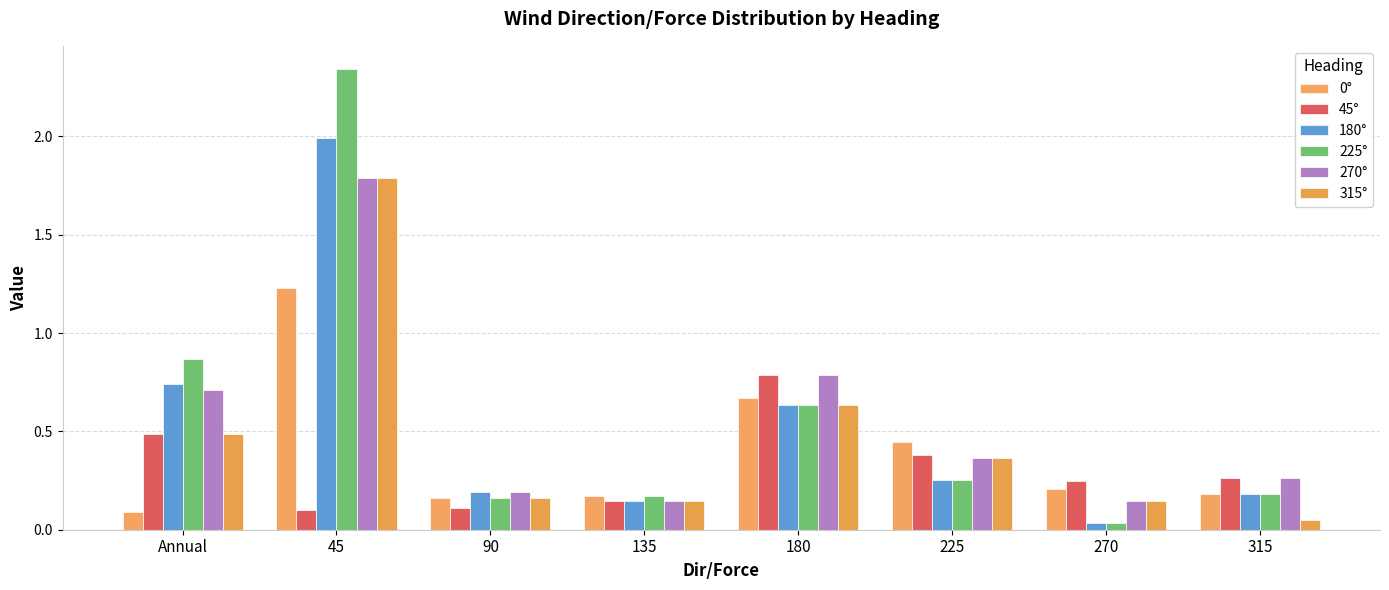

At which category is the sum across all series the highest?

45